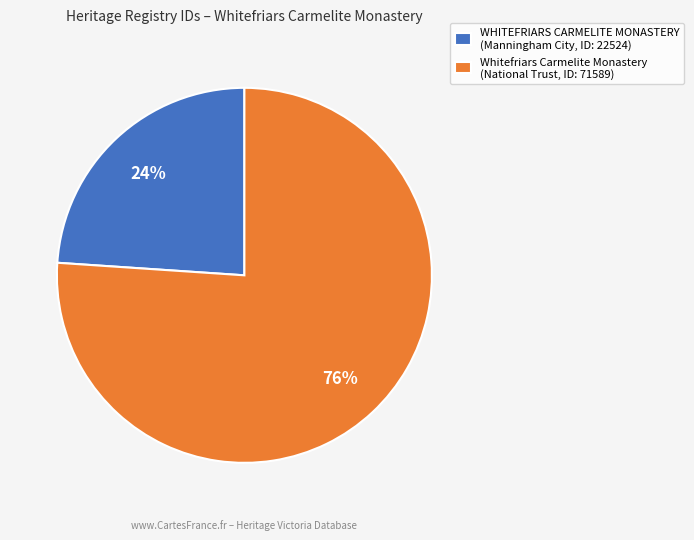

Between Whitefriars Carmelite Monastery (National Trust, ID: 71589) and WHITEFRIARS CARMELITE MONASTERY (Manningham City, ID: 22524), which is larger?

Whitefriars Carmelite Monastery (National Trust, ID: 71589)